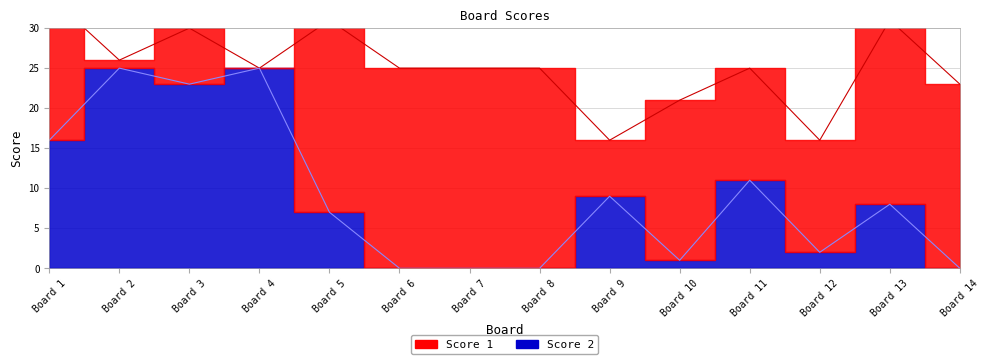

The value at Board 2 is 35. True or false?

False